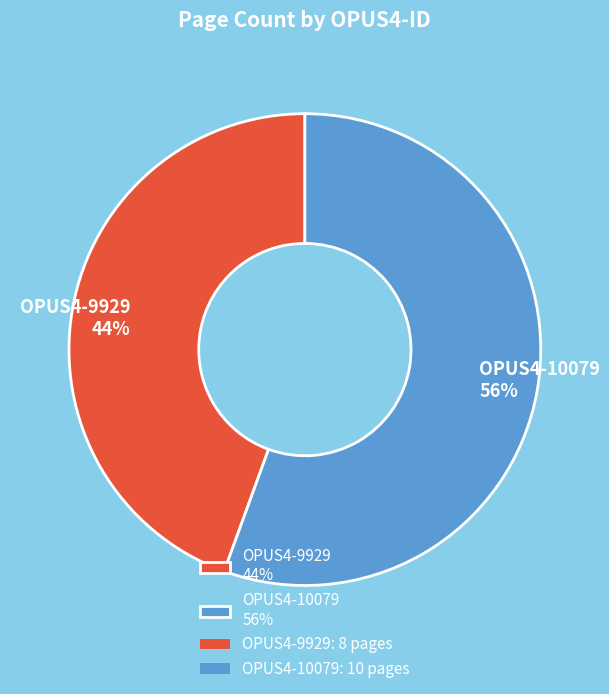

True or false: OPUS4-10079 accounts for 56% of the total.

True